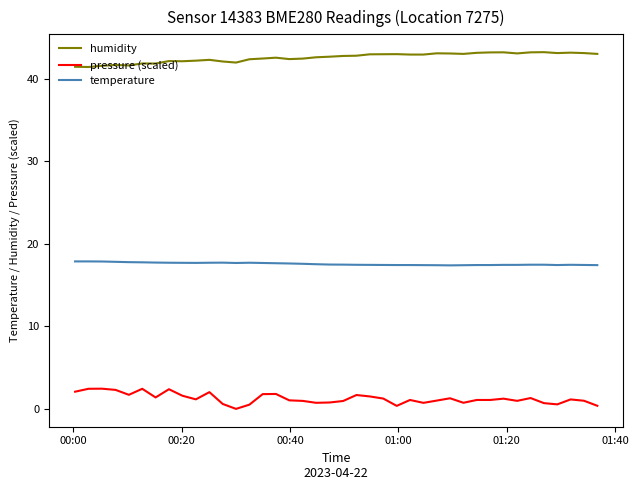

True or false: pressure (scaled) and temperature intersect in this chart.

False